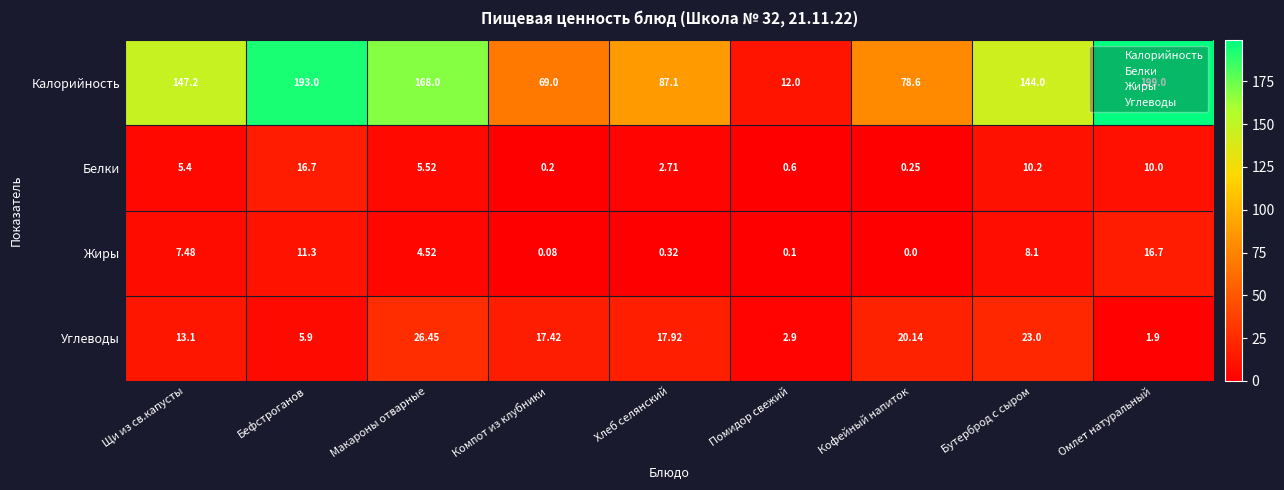

At Помидор свежий, list the series in order from largest to smallest.

Калорийность, Углеводы, Белки, Жиры